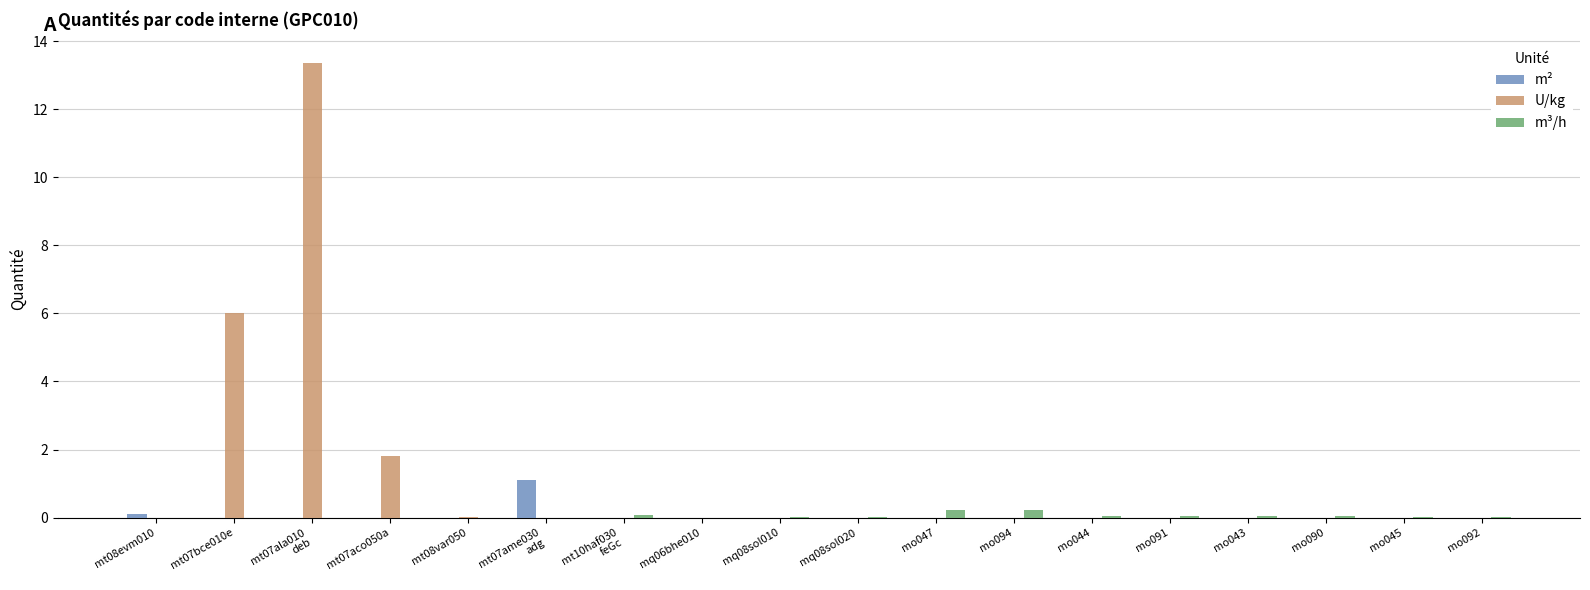

The value of m³/h at mq08sol010 is 0.0. True or false?

True